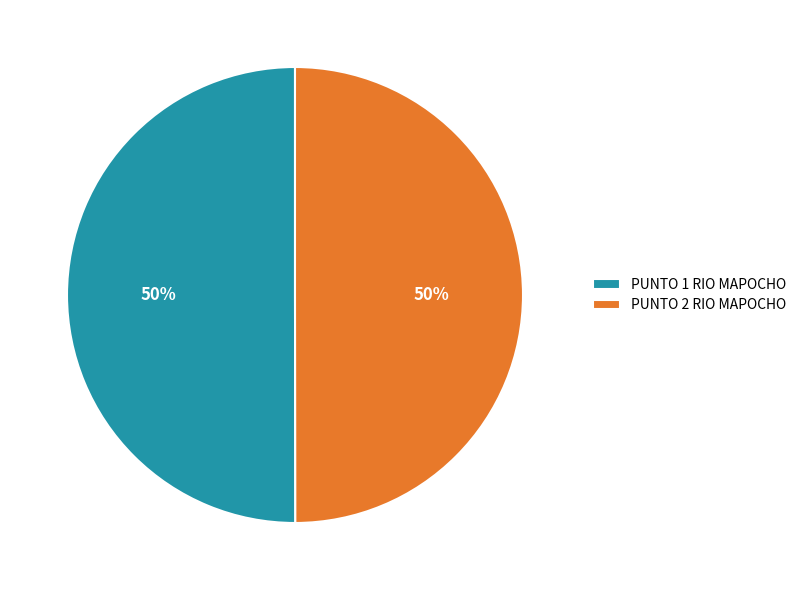

To the nearest percent, what is the average slice percentage?

50%